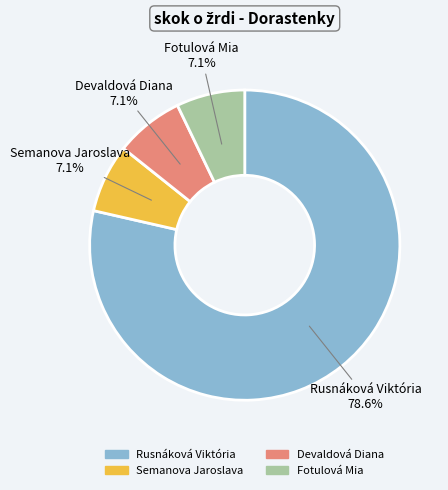

Which category has the biggest portion of the pie?

Rusnáková Viktória